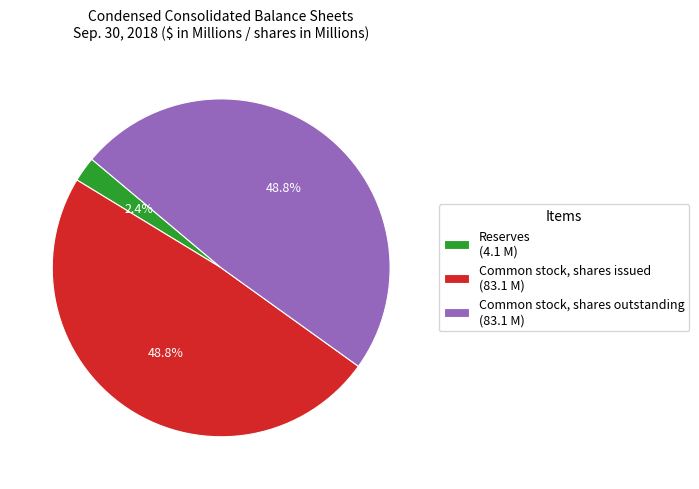

How many slices are in this pie chart?

3